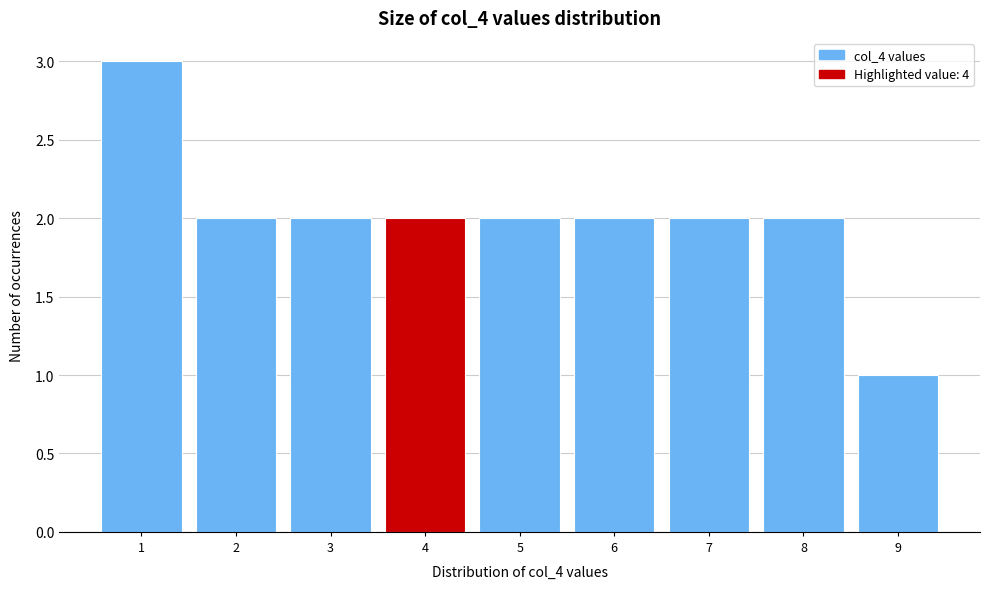

Reading left to right, list every bar in this chart as the range it spans on the x-axis followed by its height. The values are not printed on the chart, so give them approximately, as read against the axis.

0.5 to 1.5: 3
1.5 to 2.5: 2
2.5 to 3.5: 2
3.5 to 4.5: 2
4.5 to 5.5: 2
5.5 to 6.5: 2
6.5 to 7.5: 2
7.5 to 8.5: 2
8.5 to 9.5: 1